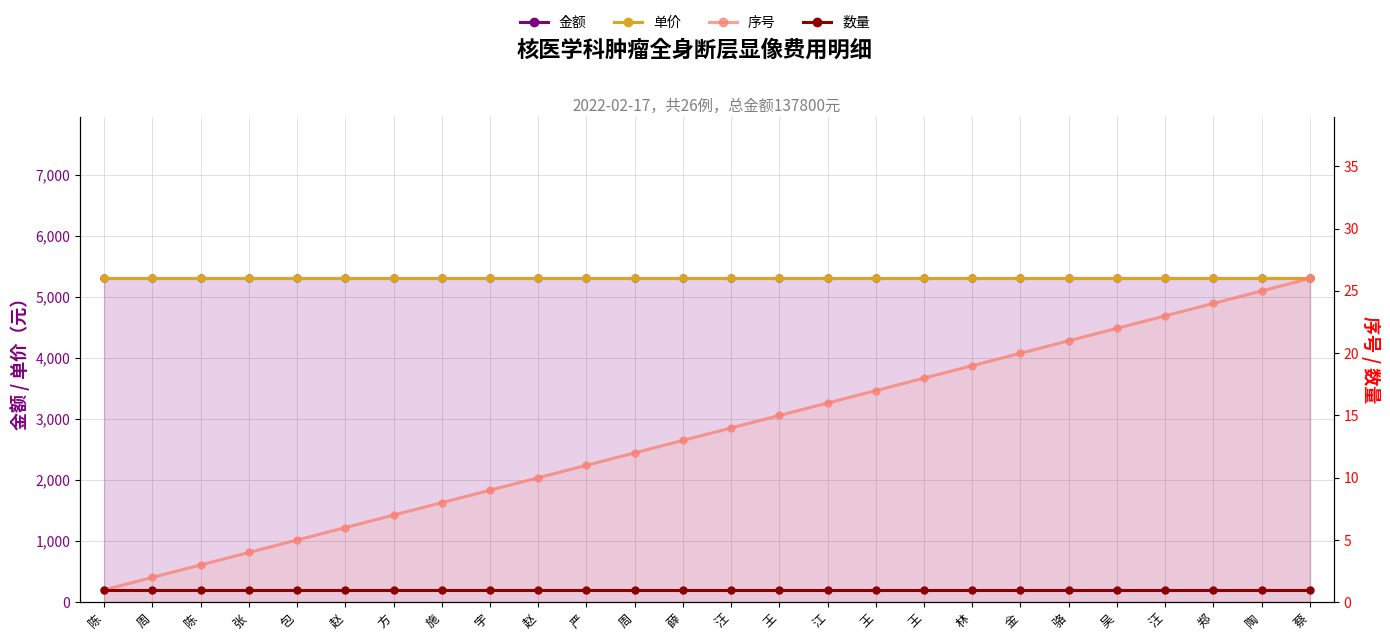

Reading left to right, what are all the values shown in this chart?

金额: 5300	5300	5300	5300	5300	5300	5300	5300	5300	5300	5300	5300	5300	5300	5300	5300	5300	5300	5300	5300	5300	5300	5300	5300	5300	5300
单价: 5300	5300	5300	5300	5300	5300	5300	5300	5300	5300	5300	5300	5300	5300	5300	5300	5300	5300	5300	5300	5300	5300	5300	5300	5300	5300
序号: 1	2	3	4	5	6	7	8	9	10	11	12	13	14	15	16	17	18	19	20	21	22	23	24	25	26
数量: 1	1	1	1	1	1	1	1	1	1	1	1	1	1	1	1	1	1	1	1	1	1	1	1	1	1